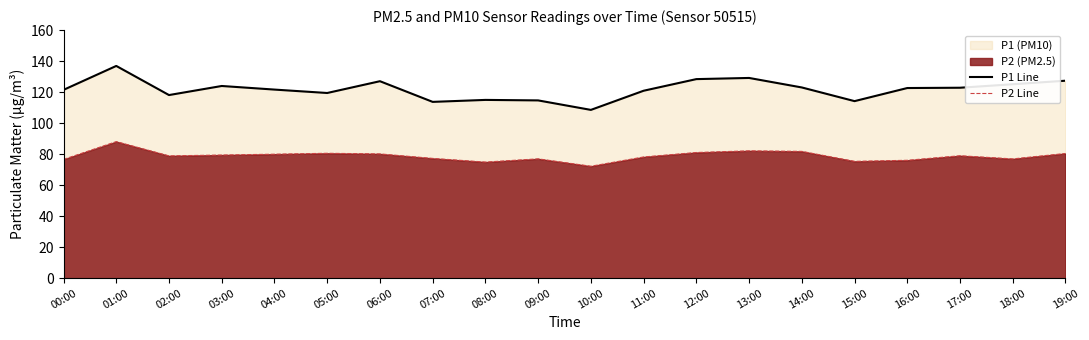

At how many categories does at least one series exceed 109?

19